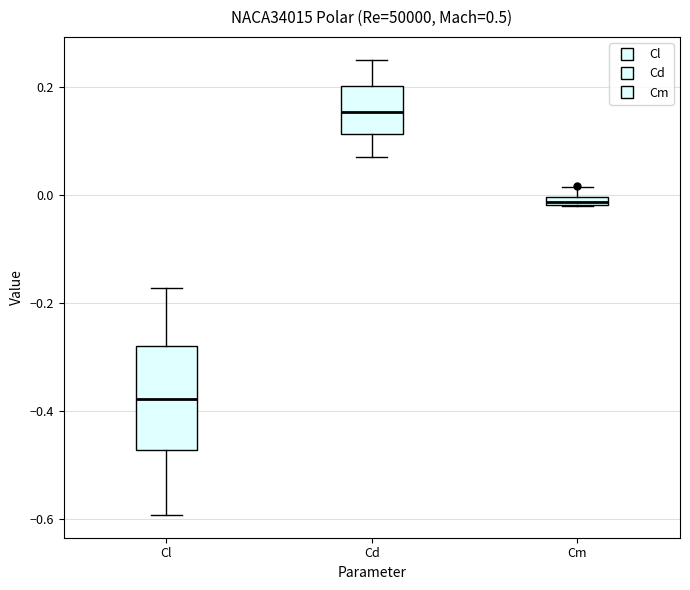

Which box's median line is the highest?

Cd